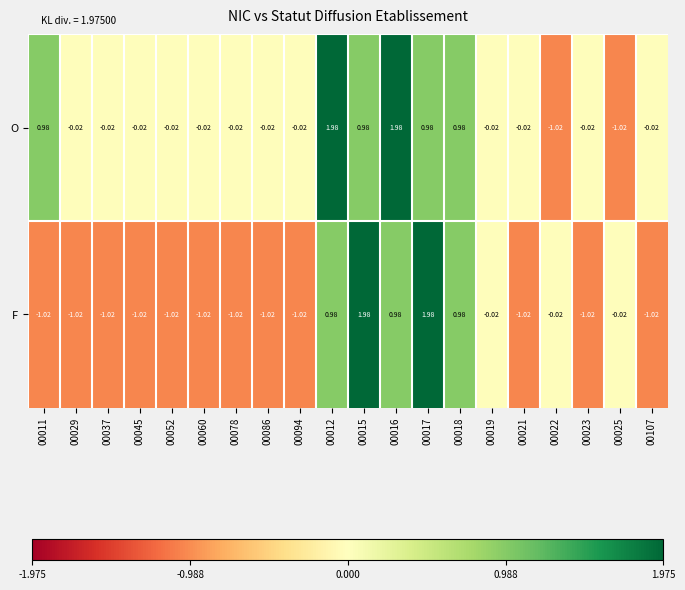

How many positive values does the O series have?

6